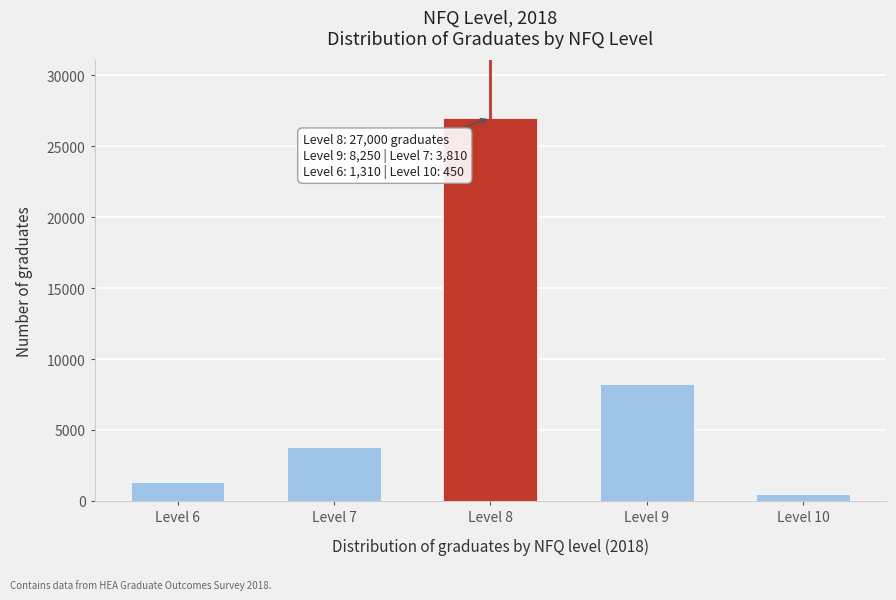

Reading left to right, transcribe all the data shown in this chart.

1310	3810	27000	8250	450